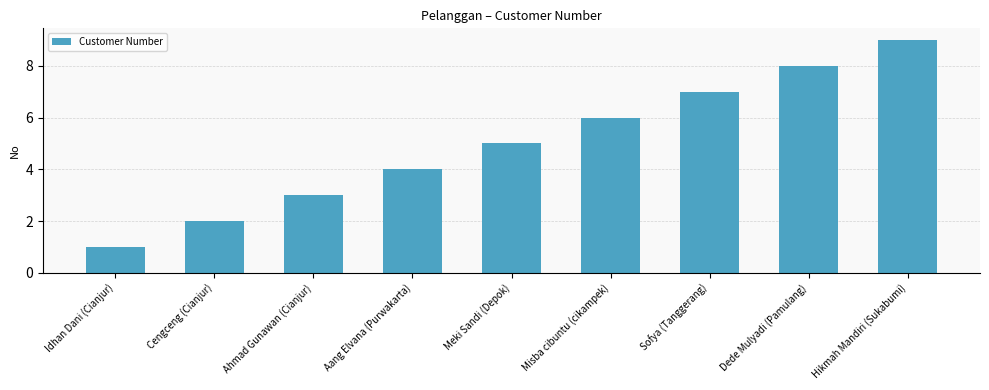

Does the chart contain stacked bars?

No